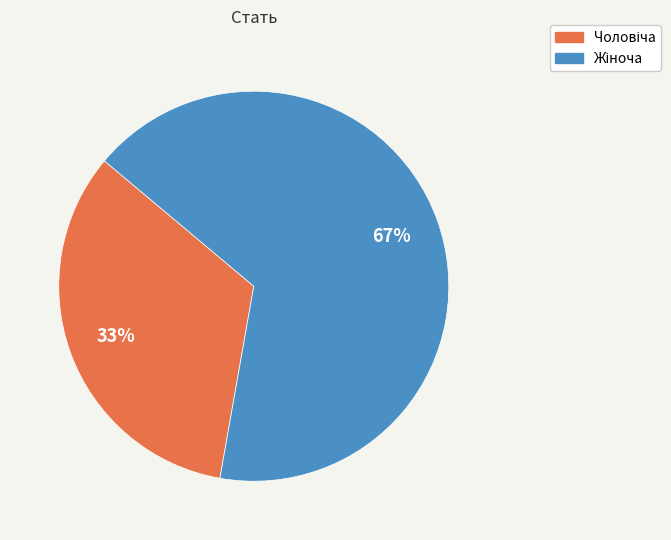

Is there any slice that represents more than half of the pie?

Yes